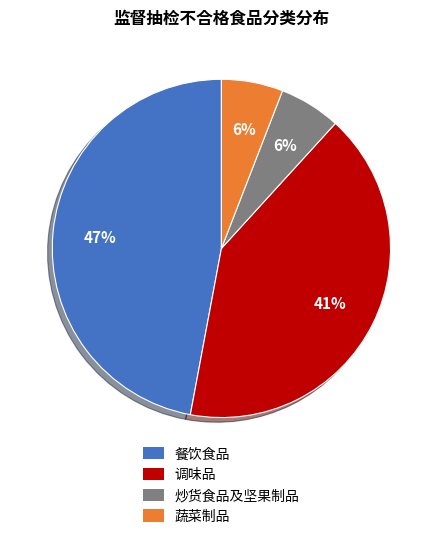

How many slices are in this pie chart?

4